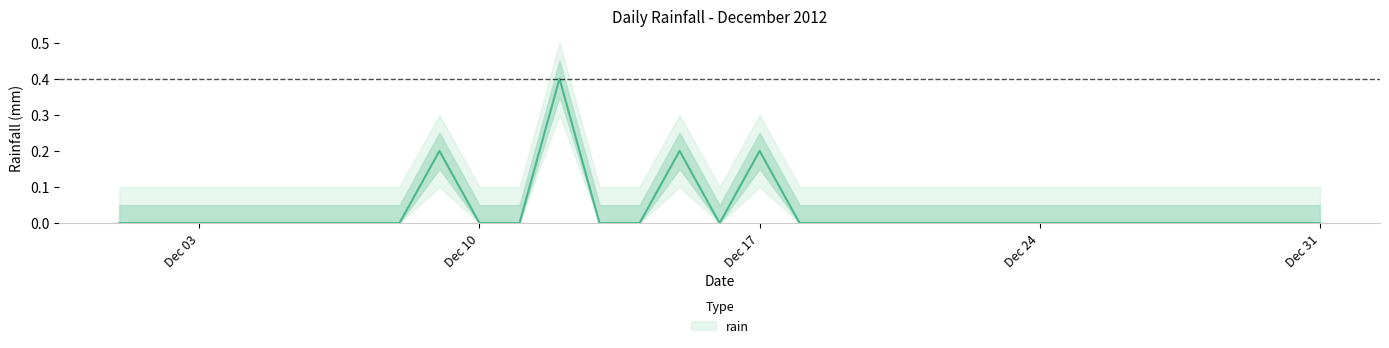

True or false: the data shows 0.0 at 2012-12-25.

True